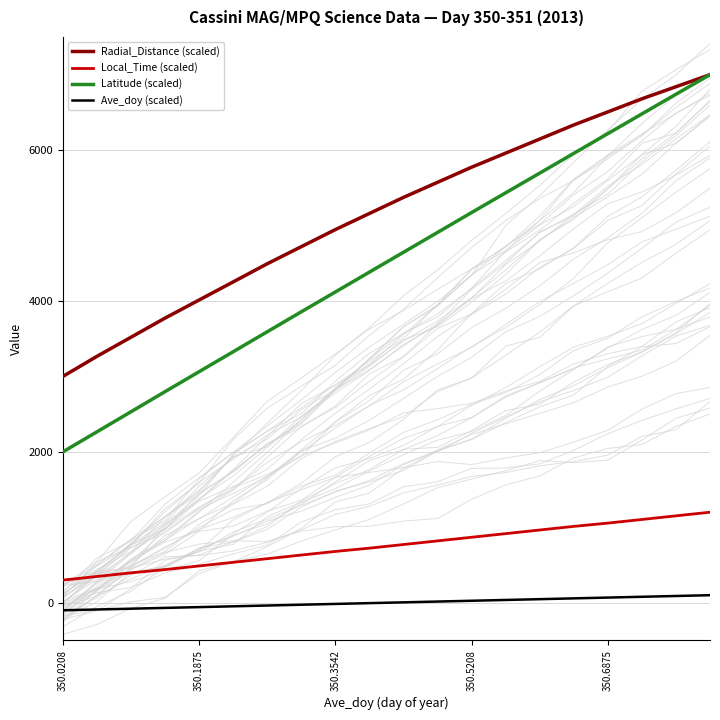

What is the difference between the maximum and second lowest values in the Local_Time series?

851.9